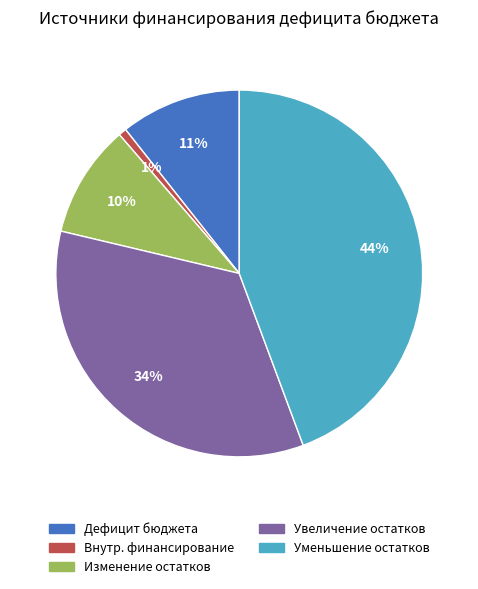

To the nearest percent, what is the combined percentage of Изменение остатков and Внутр. финансирование?

11%